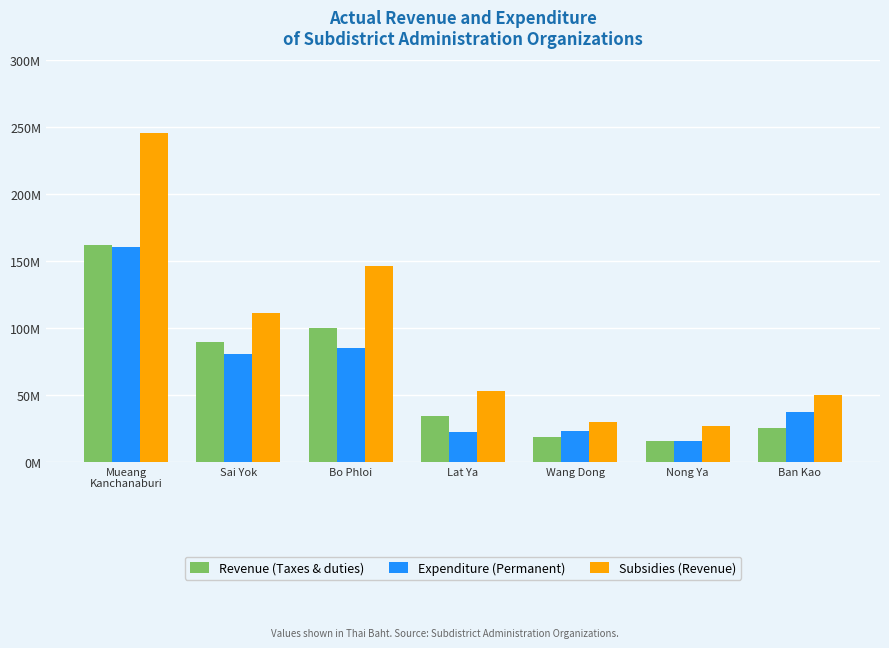

List the series in order of their peak value, lowest first.

Expenditure (Permanent), Revenue (Taxes & duties), Subsidies (Revenue)